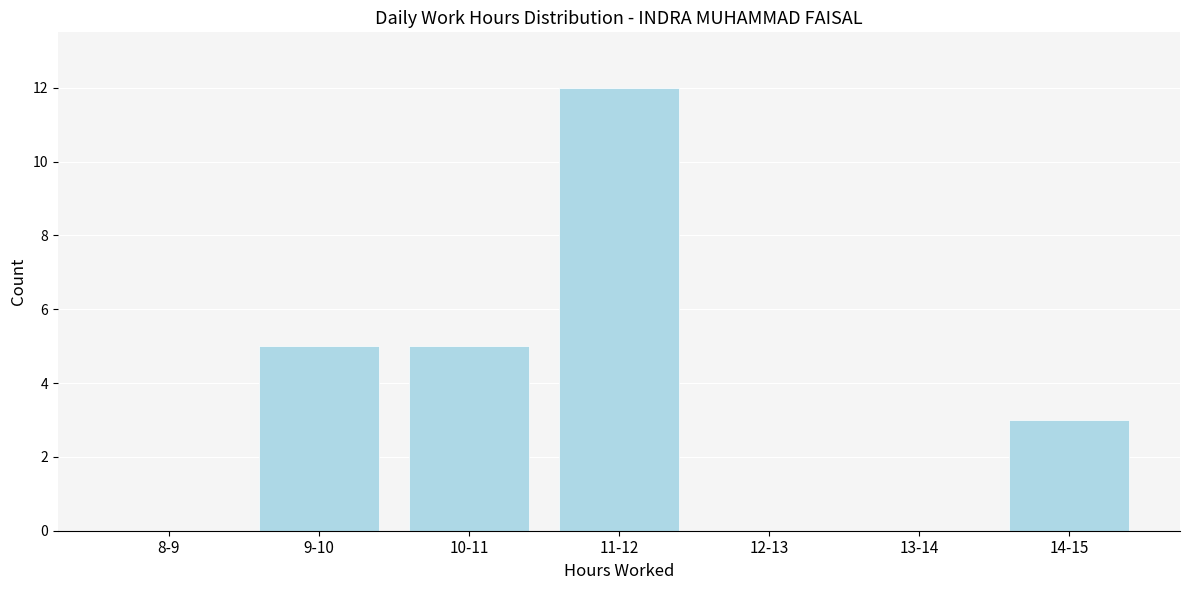

Reading left to right, list all the values displayed in this chart.

8-9=0	9-10=5	10-11=5	11-12=12	12-13=0	13-14=0	14-15=3